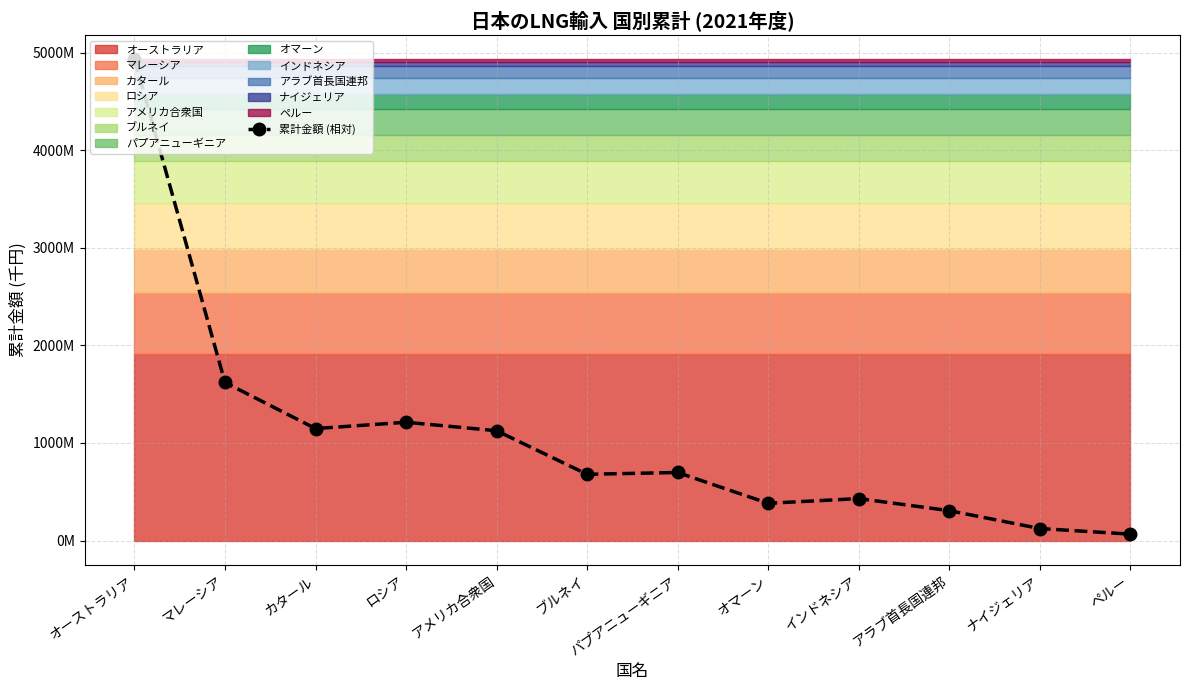

List the labels in order of value, smallest first.

ペルー, ナイジェリア, アラブ首長国連邦, オマーン, インドネシア, ブルネイ, パプアニューギニア, アメリカ合衆国, カタール, ロシア, マレーシア, オーストラリア